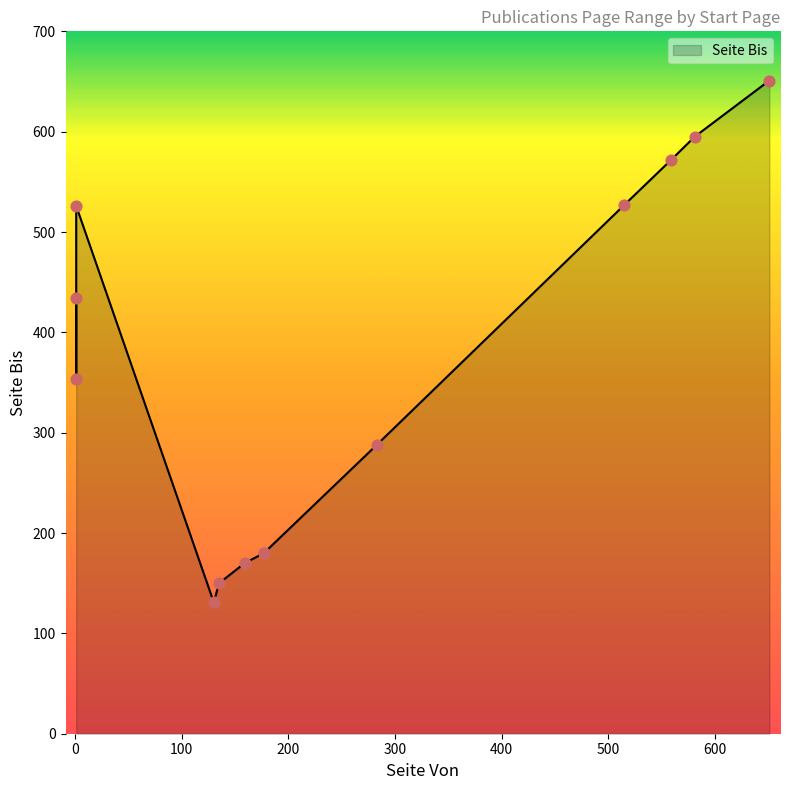

Approximately how many times larger is the value at 651 compared to 177?

3.6